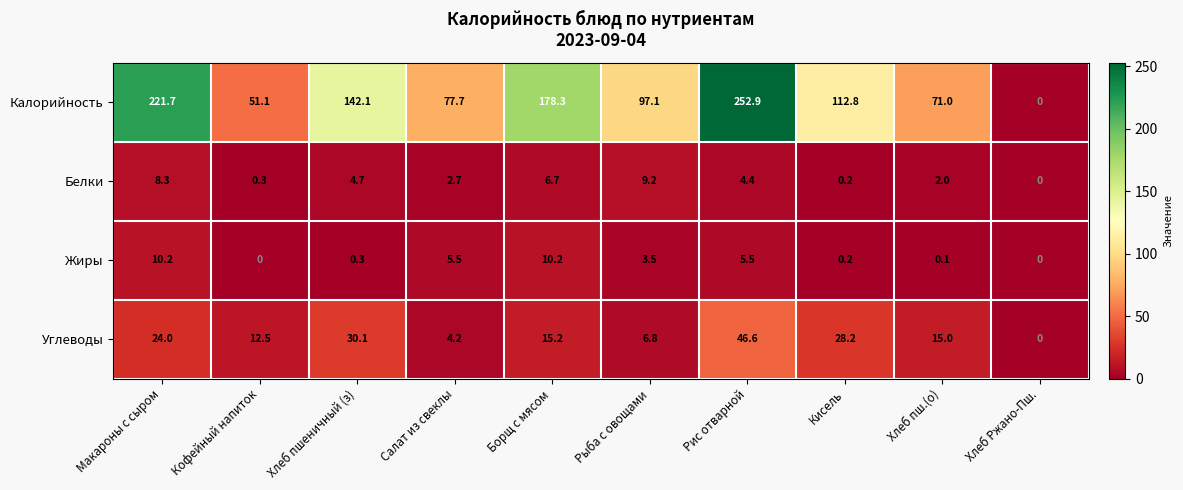

At which category is the sum across all series the highest?

Рис отварной